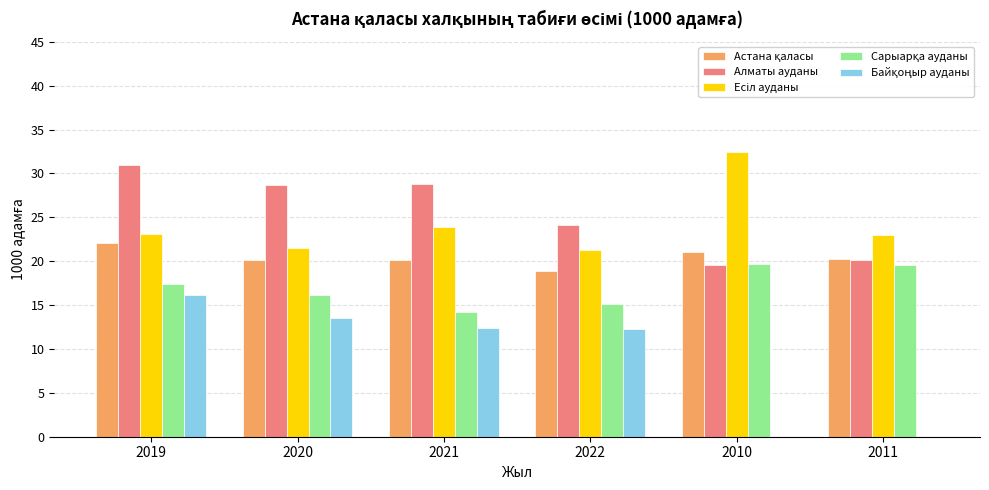

What is the maximum value shown in the chart?

32.4